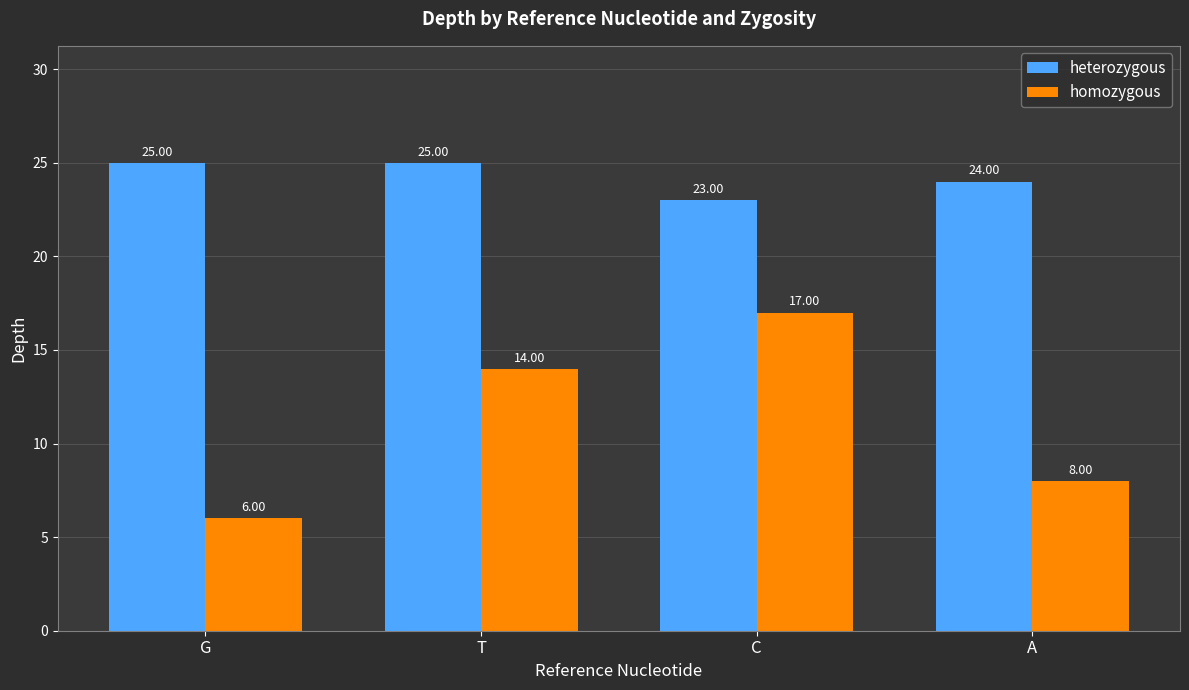

Which series has the largest total across all categories?

heterozygous